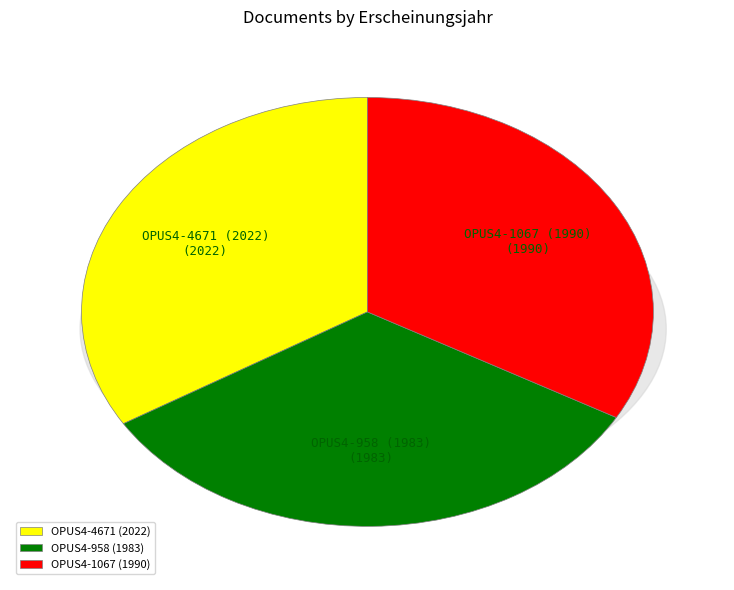

To the nearest percent, what portion does OPUS4-1067 (1990) represent?

33%